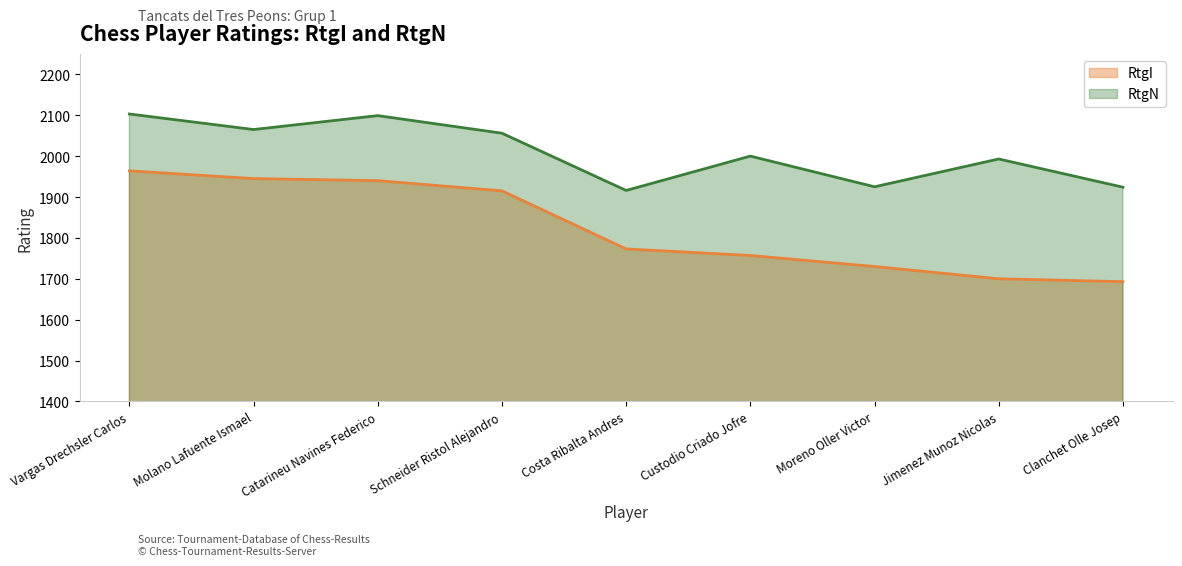

What position from the left is Costa Ribalta Andres?

5